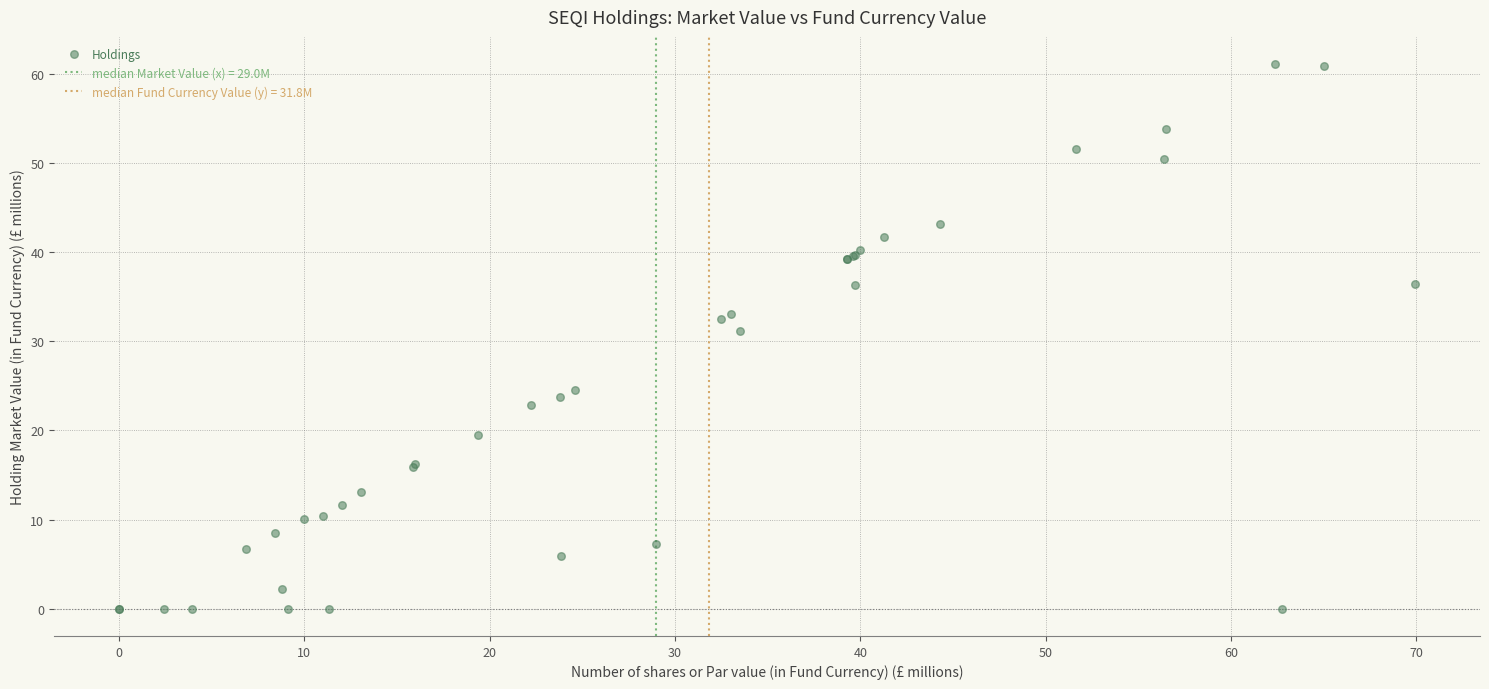

What Y value in the scatter plot is closest to 30?

31.2